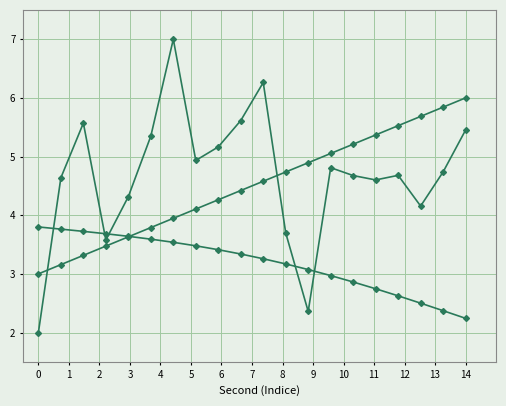

At which category is the sum across all series the highest?

6